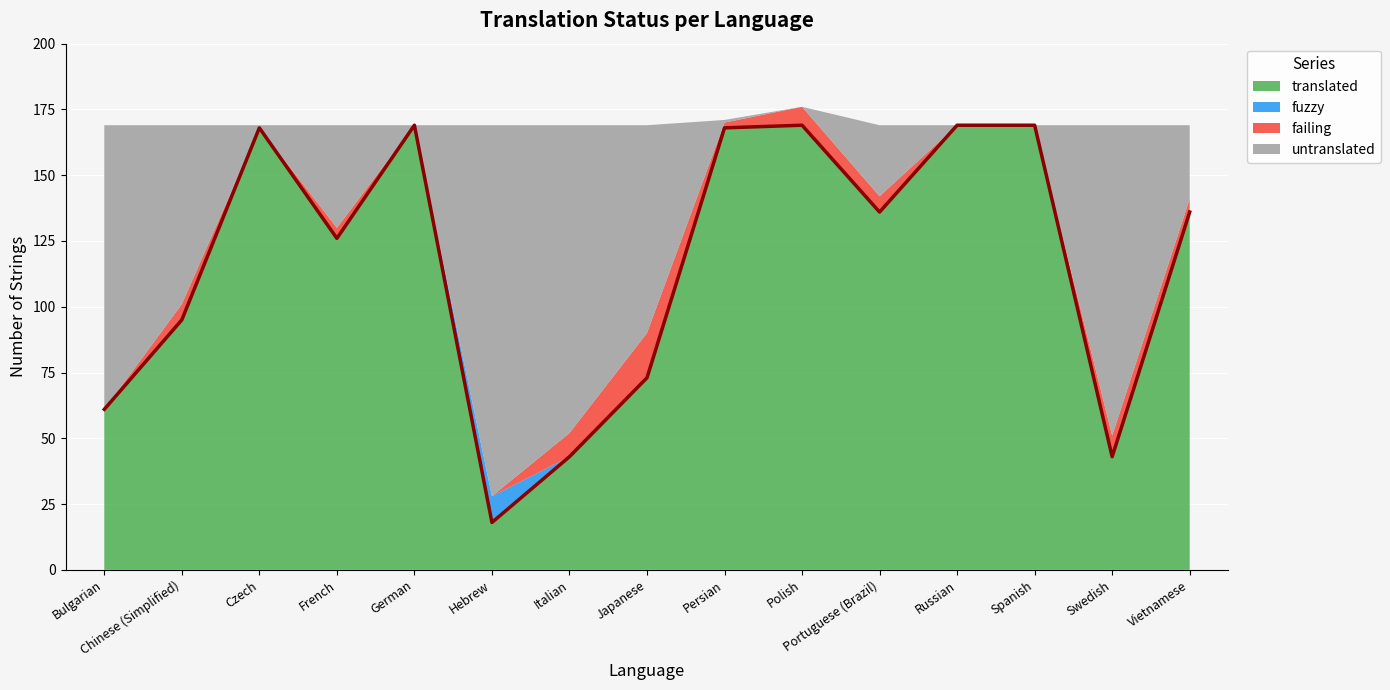

Reading left to right, what are all the values shown in this chart?

translated: 61	95	168	126	169	18	43	73	168	169	136	169	169	43	136
fuzzy: 0	0	0	0	0	10	0	0	0	0	0	0	0	0	0
failing: 0	6	0	4	0	0	9	17	2	7	6	0	0	8	5
untranslated: 108	68	1	39	0	141	117	79	1	0	27	0	0	118	28